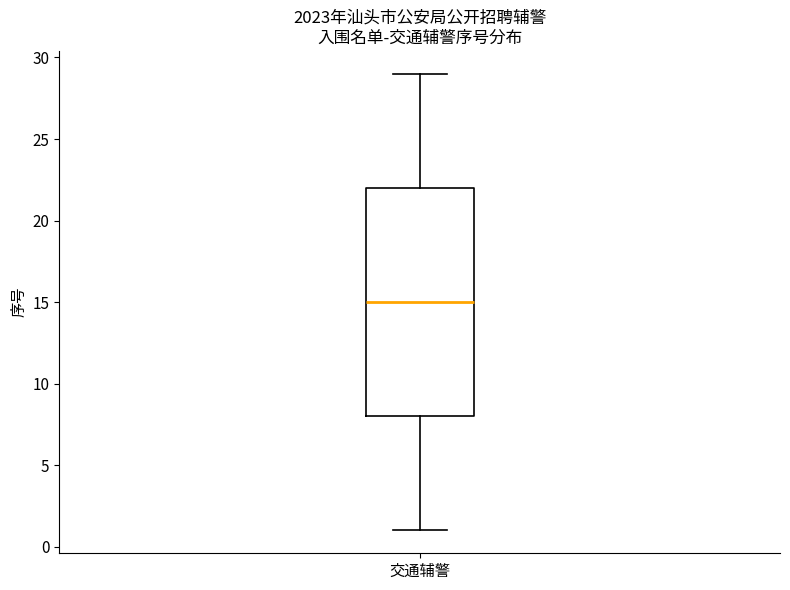

Transcribe this box plot: give where the median line is, the range the box spans, and where the two whiskers end, as read against the y-axis. The values are not printed on the chart, so give them approximately, as read against the axis.

median 15, box 8 to 22, whiskers 1 to 29